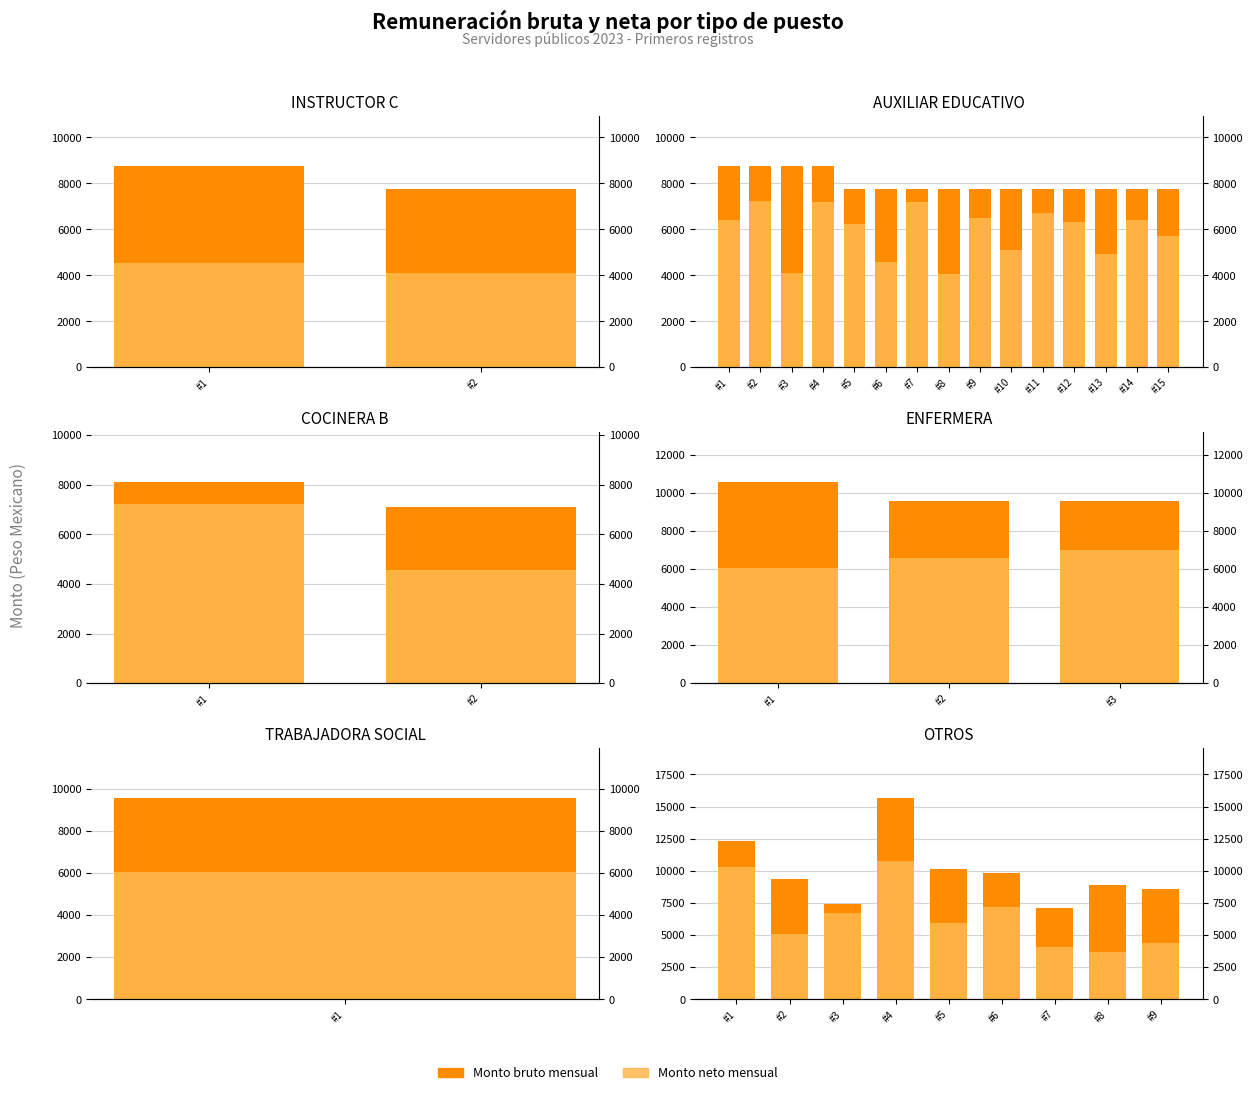

What are all the series names shown in the legend?

Monto bruto, Monto neto